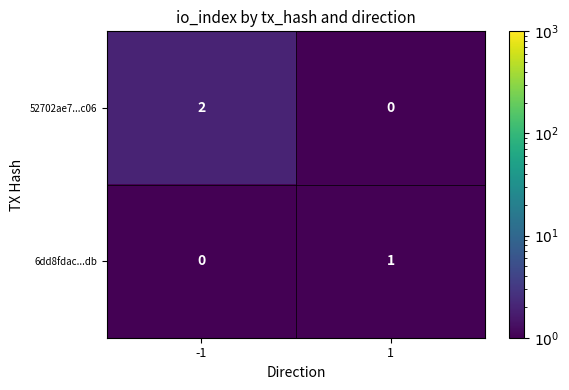

Count the number of data series in this chart.

2